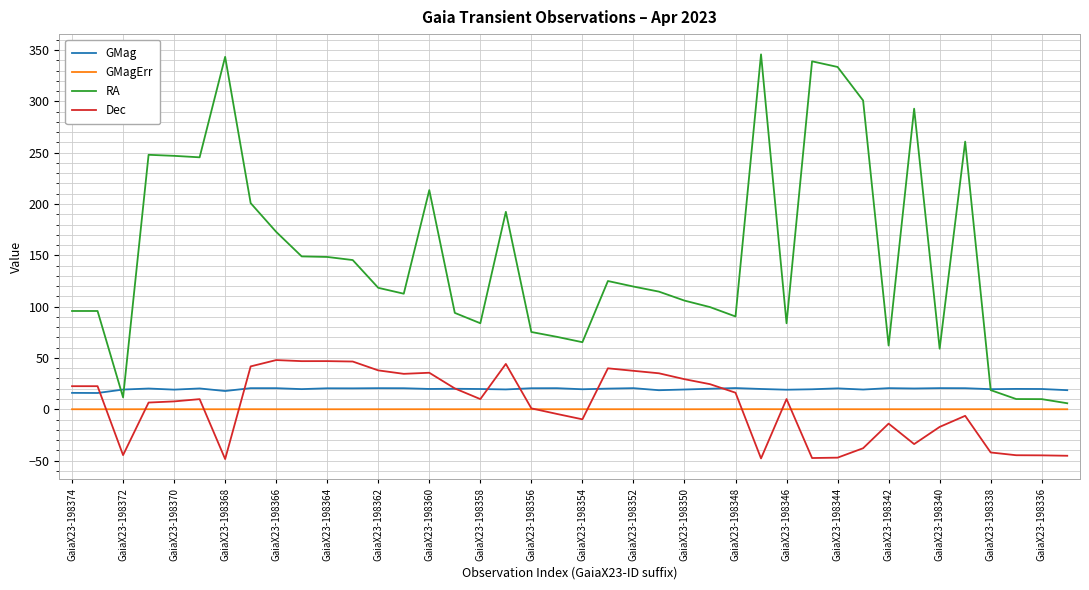

Which series has the widest spread of values?

RA